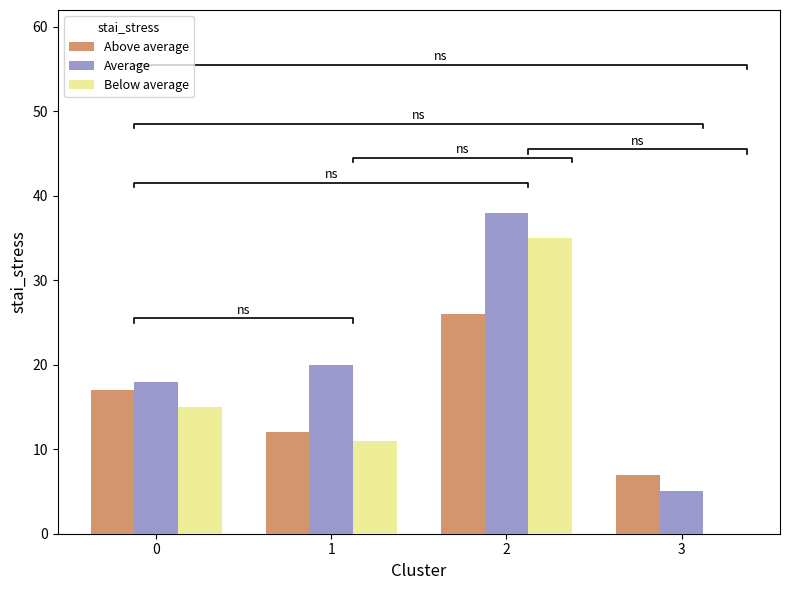

Rank the categories by Above average value from lowest to highest.

3, 1, 0, 2